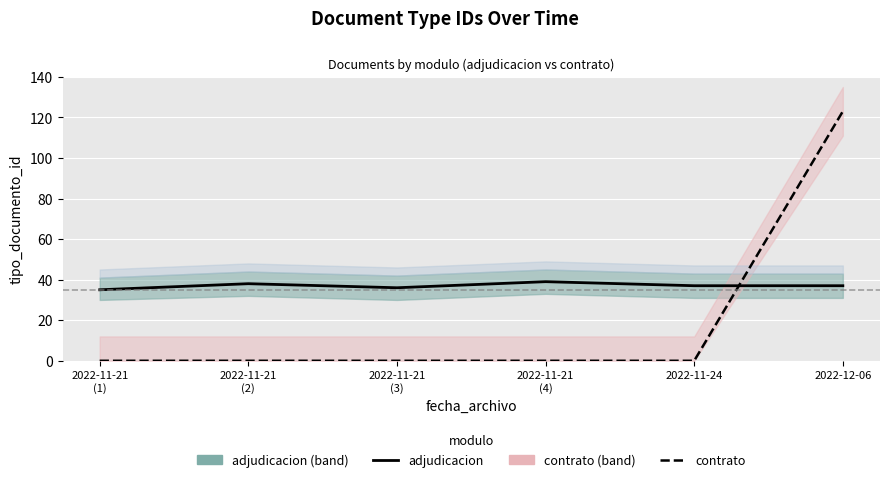

Reading right to left, list all the values displayed in this chart.

adjudicacion: 37	37	39	36	38	35
contrato: 123	0	0	0	0	0